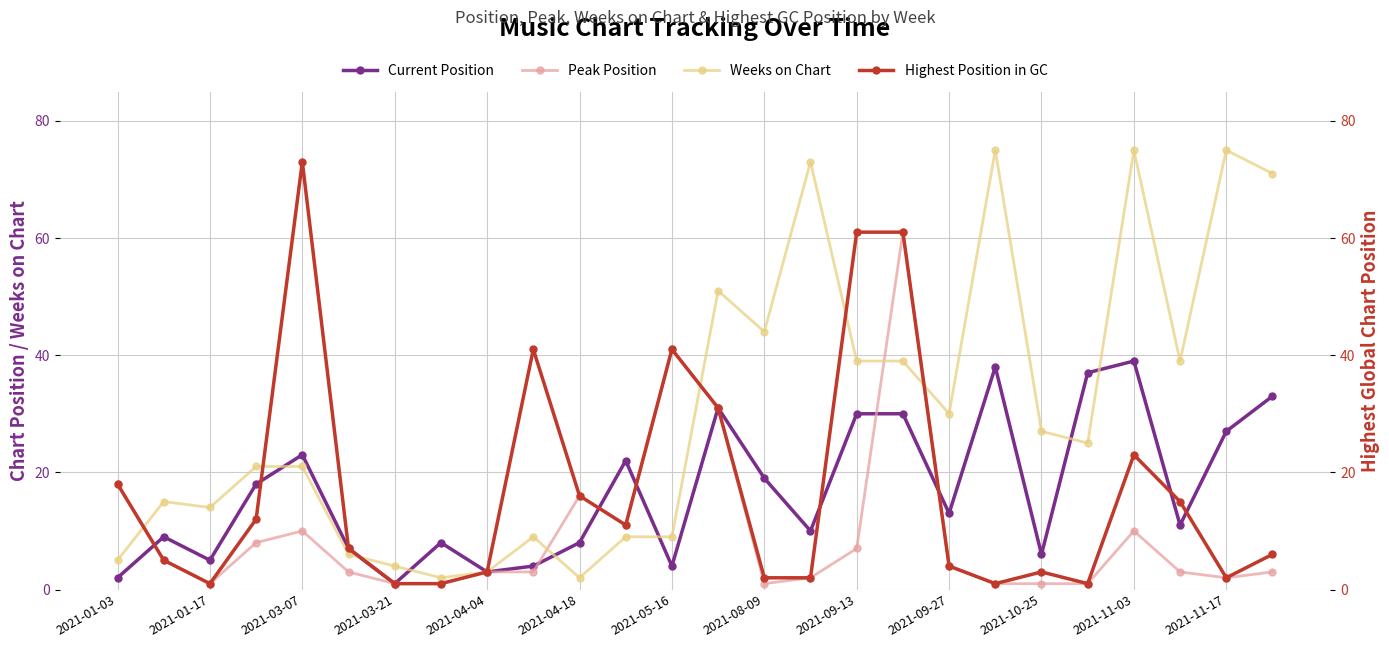

What is the maximum value shown in the chart?

75